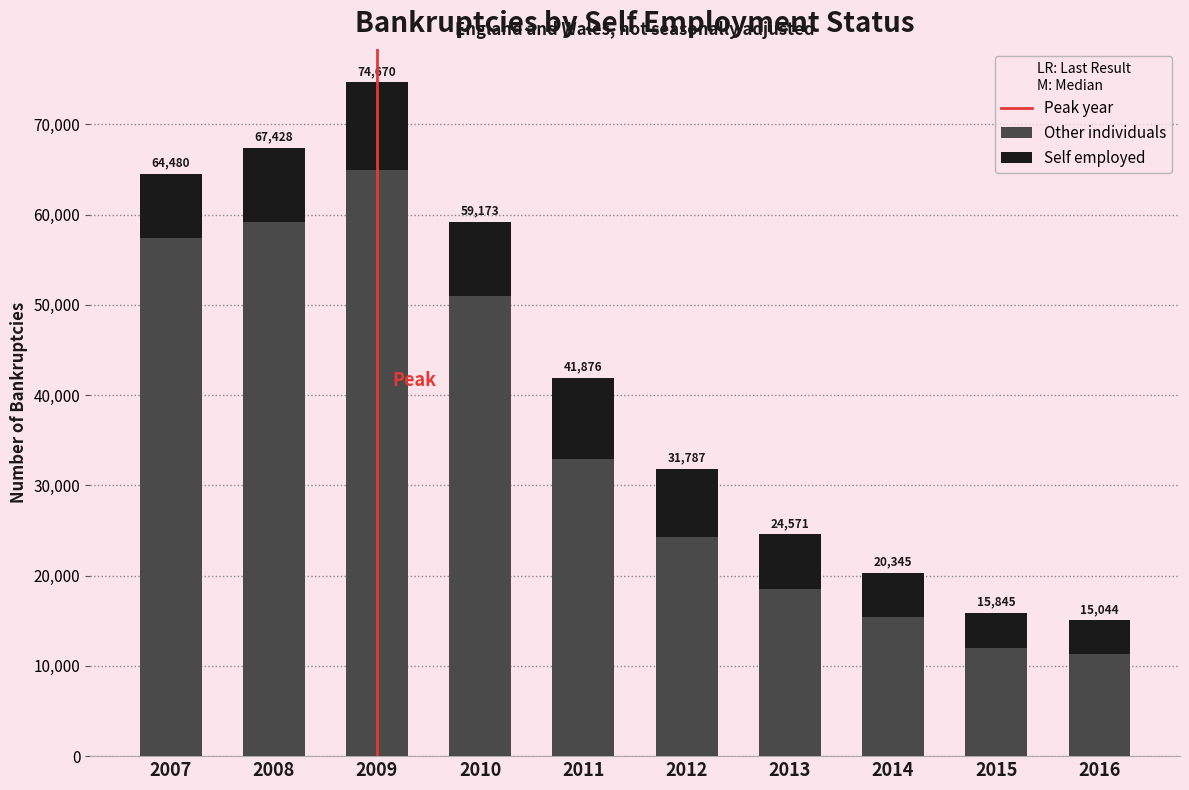

Does the chart contain stacked bars?

Yes